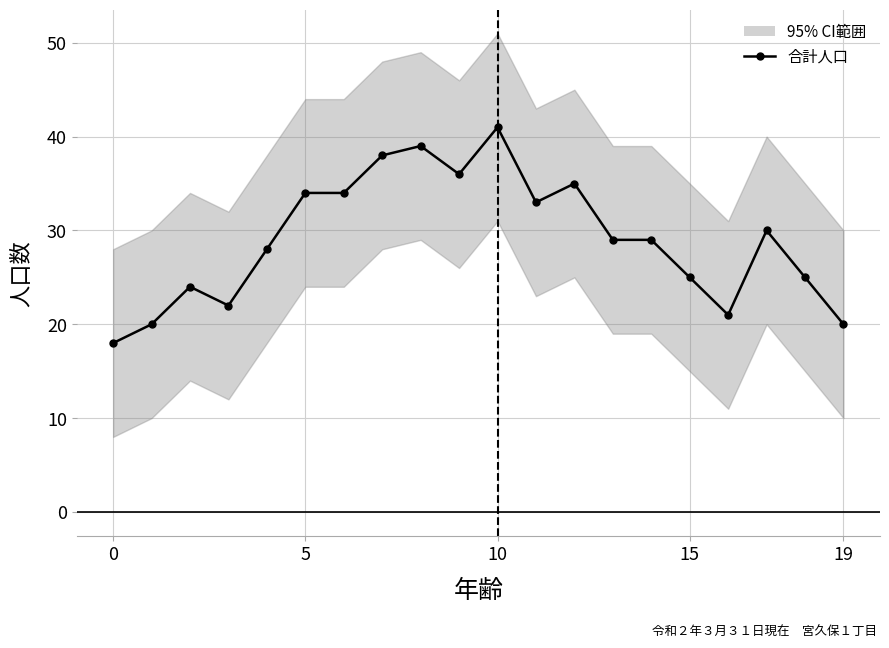

How many interior local valleys (lower than both neighbors) does the data have?

4